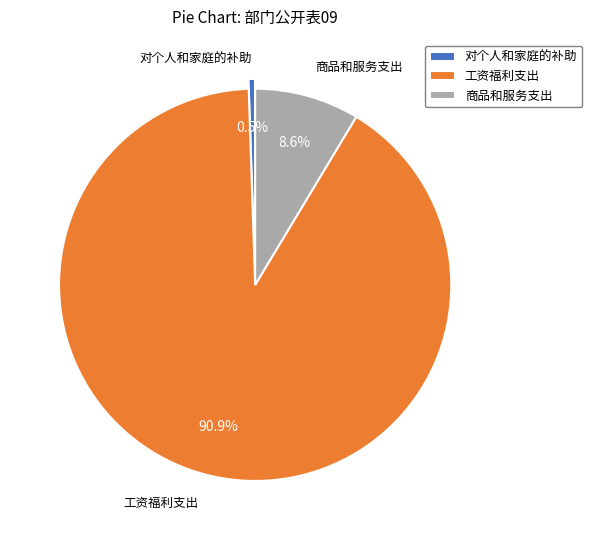

How many segments does this pie chart have?

3